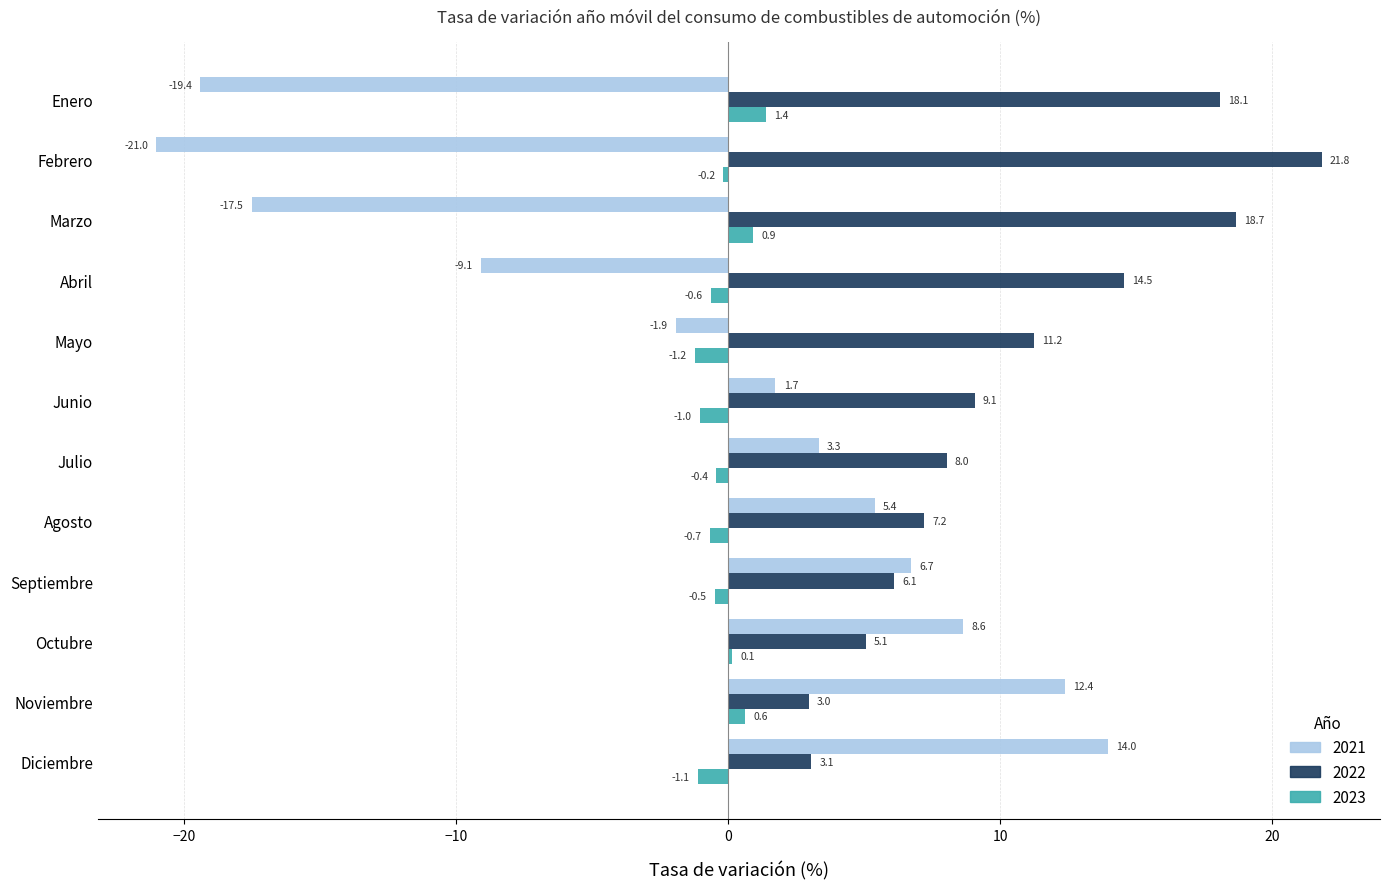

True or false: 2023 has a value of -1.0 at Junio.

True